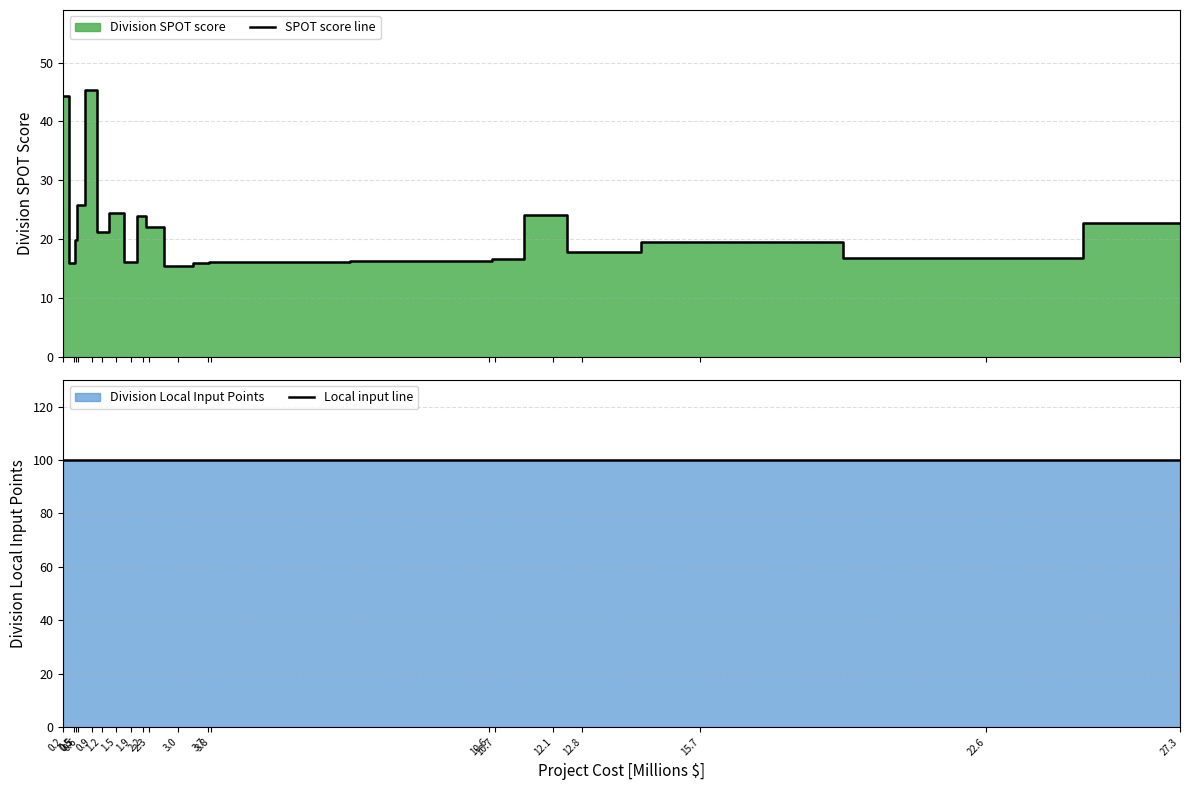

True or false: Local input line and SPOT score line intersect in this chart.

False